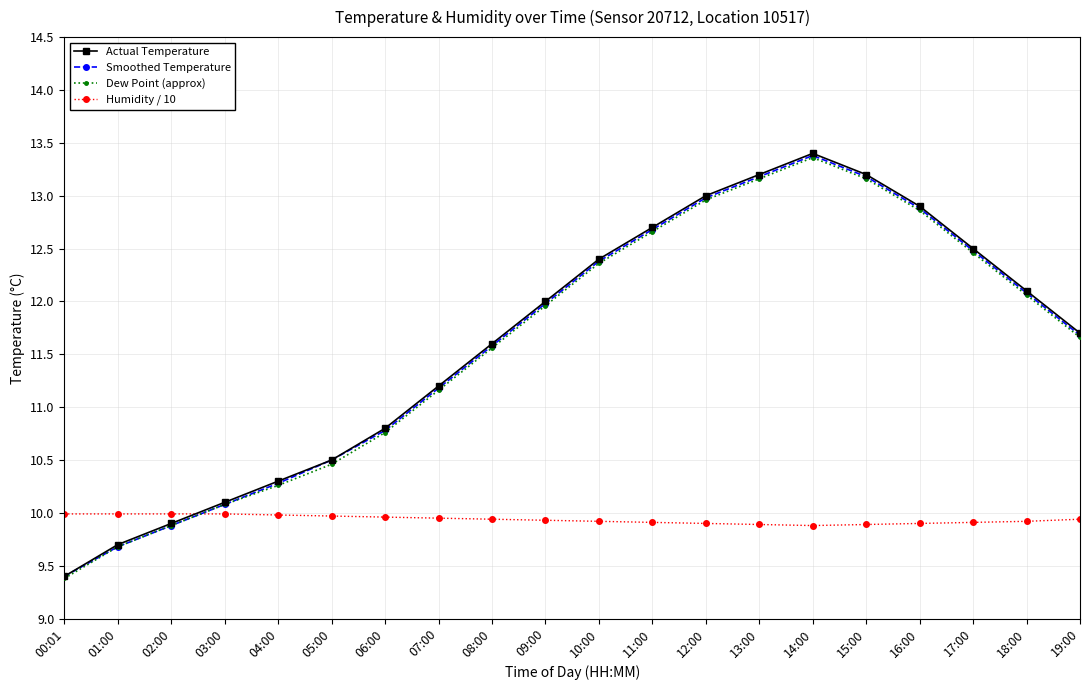

Which series has the largest range (max minus min)?

Actual Temperature